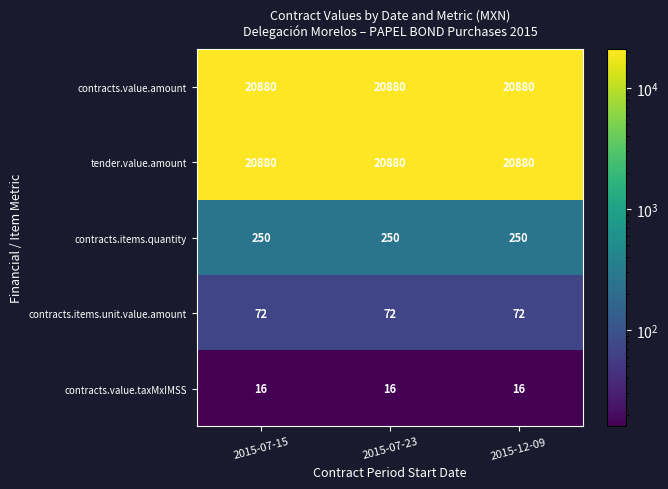

At how many categories does at least one series exceed 19183?

3